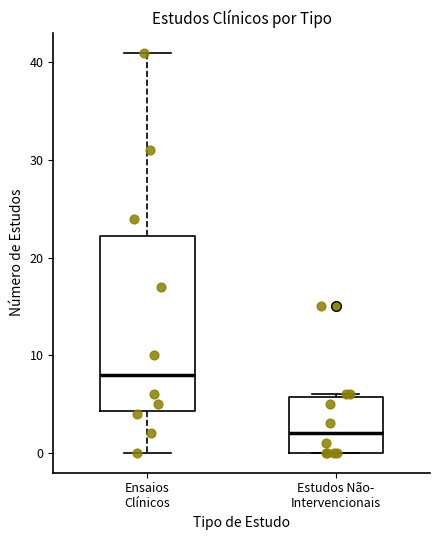

Reading left to right, transcribe this box plot: for each box, give where its median line is, the range the box spans, and where its two whiskers end, as read against the y-axis. The values are not printed on the chart, so give them approximately, as read against the axis.

Ensaios Clínicos: median 8, box 4 to 22, whiskers 0 to 41
Estudos Não- Intervencionais: median 2, box 0 to 6, whiskers 0 to 6